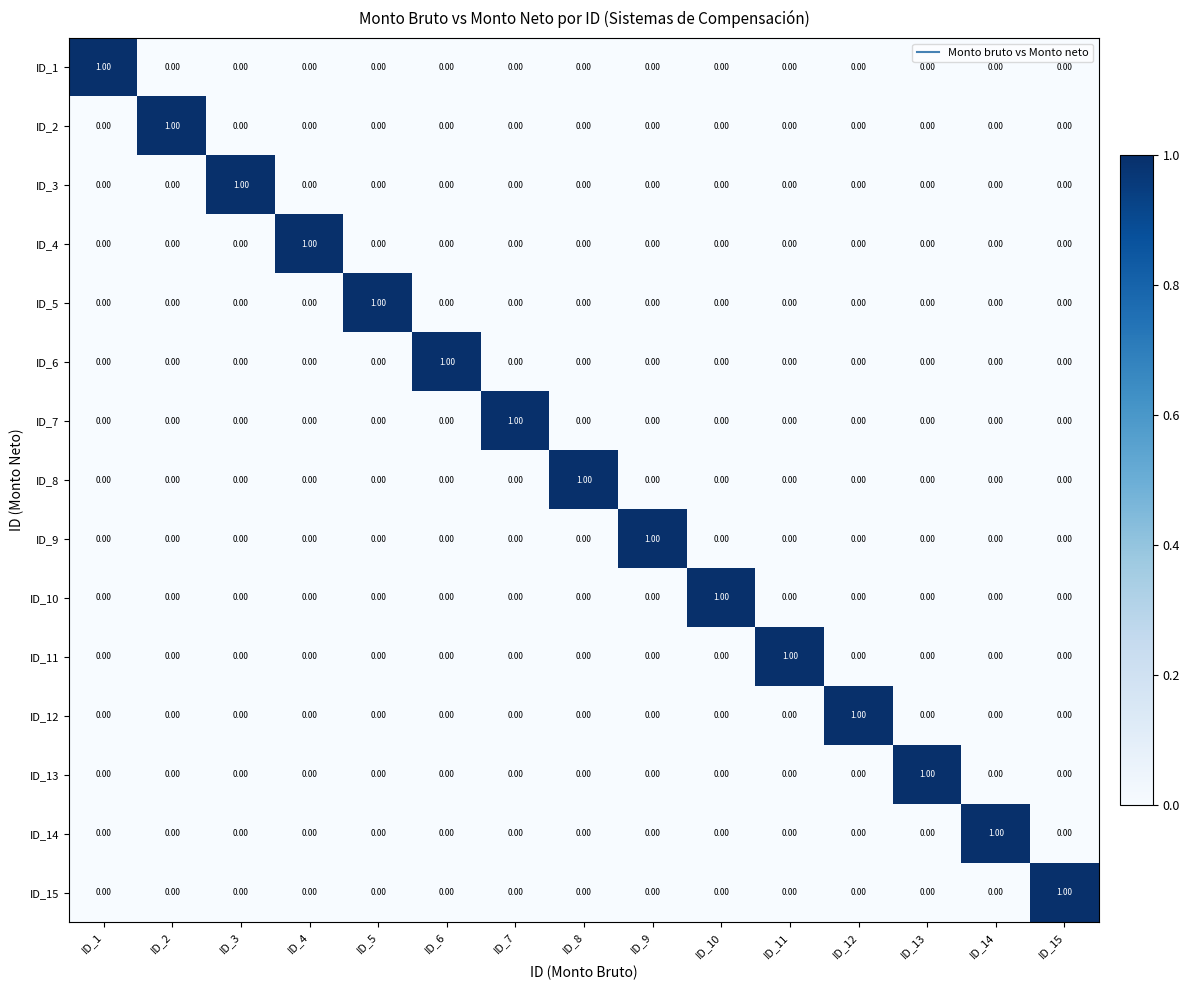

Is the value of ID_9 at ID_9 greater than the value of ID_6 at ID_13?

Yes